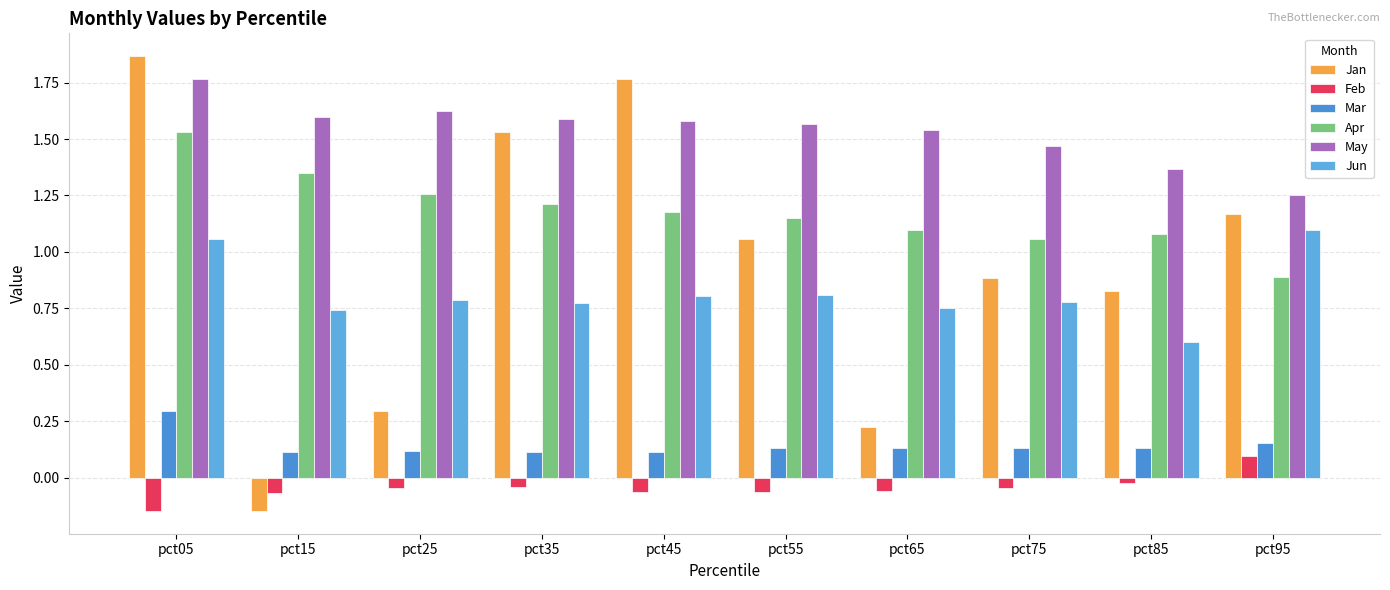

What is the value of the Jan bar at the 9th from the left?

0.8